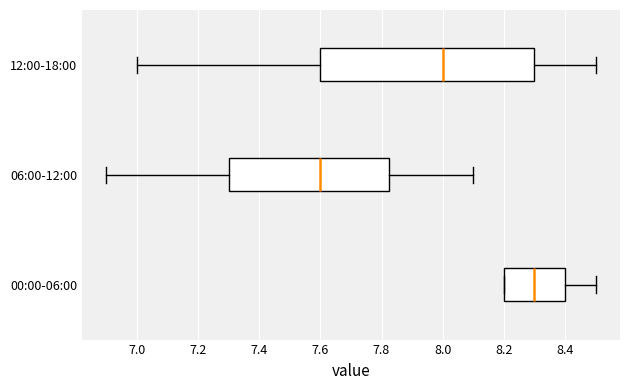

Which box's median line is the furthest to the left?

06:00-12:00